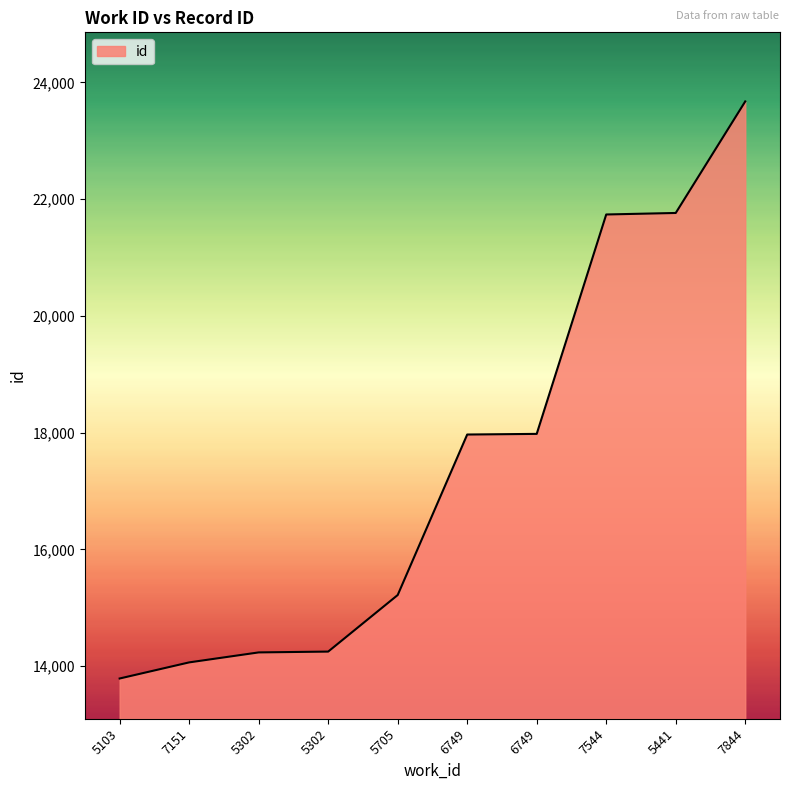

What is the minimum value shown in the chart?

13787